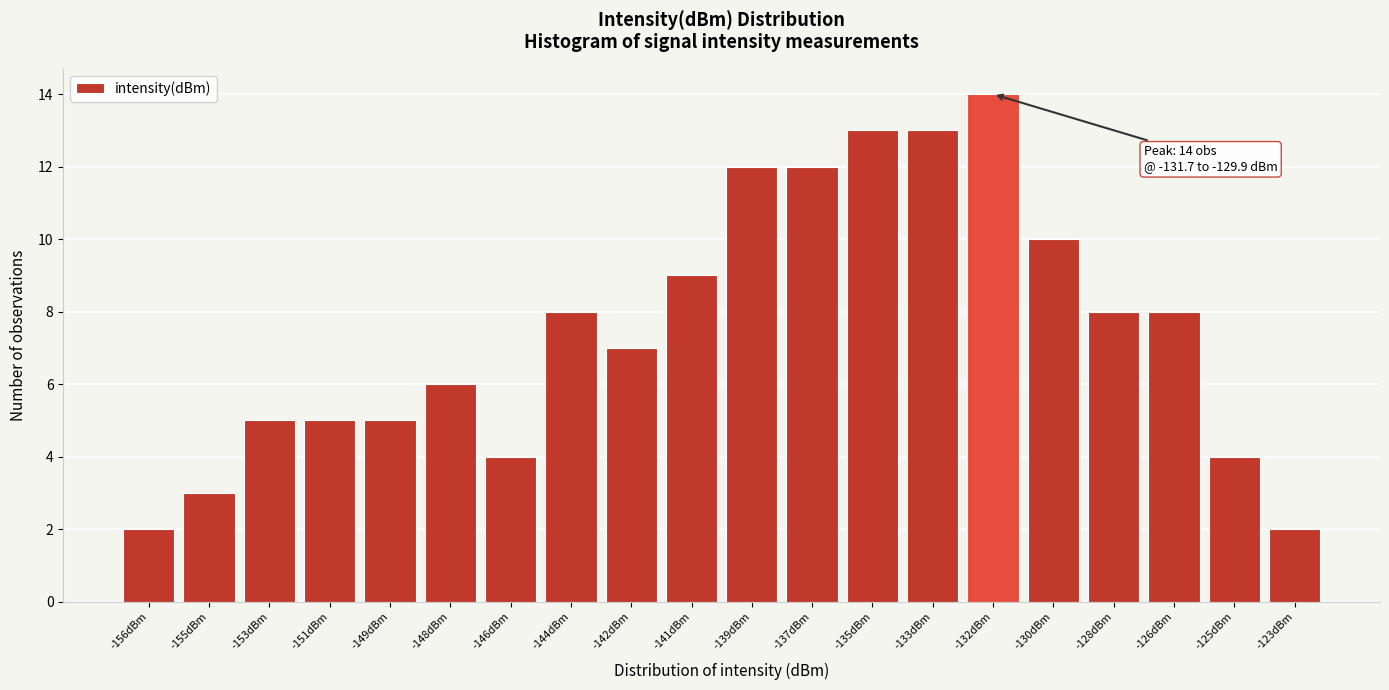

Reading left to right, list all the values displayed in this chart.

-156dBm=2	-155dBm=3	-153dBm=5	-151dBm=5	-149dBm=5	-148dBm=6	-146dBm=4	-144dBm=8	-142dBm=7	-141dBm=9	-139dBm=12	-137dBm=12	-135dBm=13	-133dBm=13	-132dBm=14	-130dBm=10	-128dBm=8	-126dBm=8	-125dBm=4	-123dBm=2